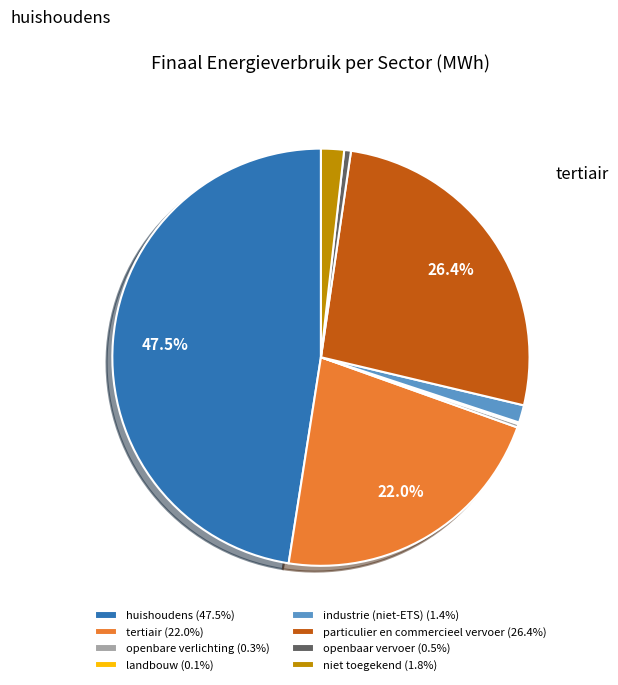

Combined, do huishoudens (47.5%) and industrie (niet-ETS) (1.4%) account for over 50%?

No